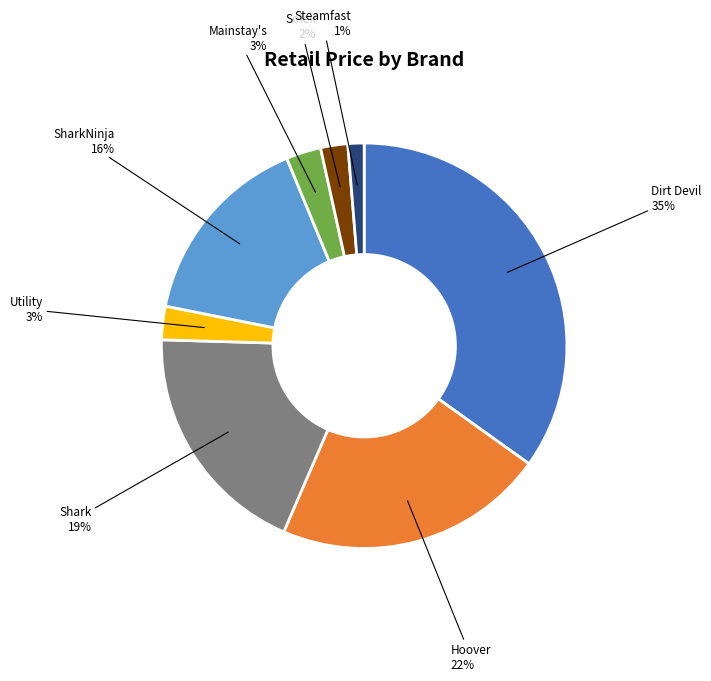

Count the number of slices in the pie.

8